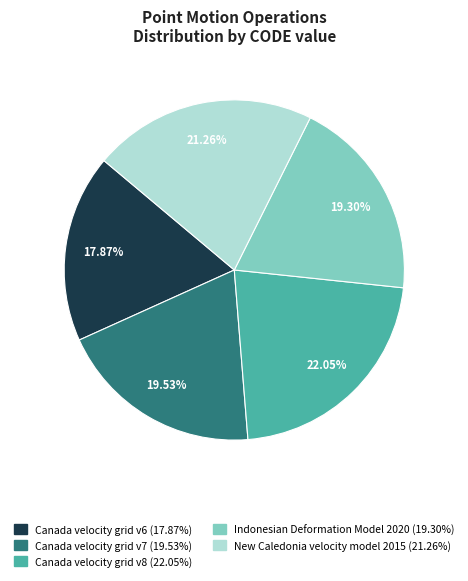

Is there any slice that represents more than half of the pie?

No